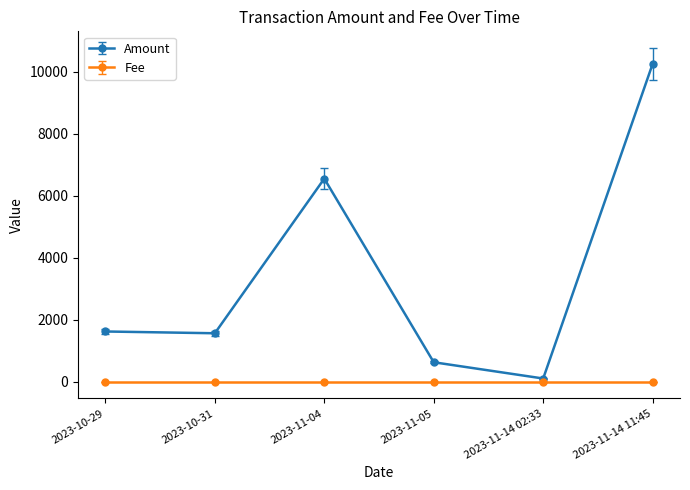

Which series has the largest total across all categories?

Amount